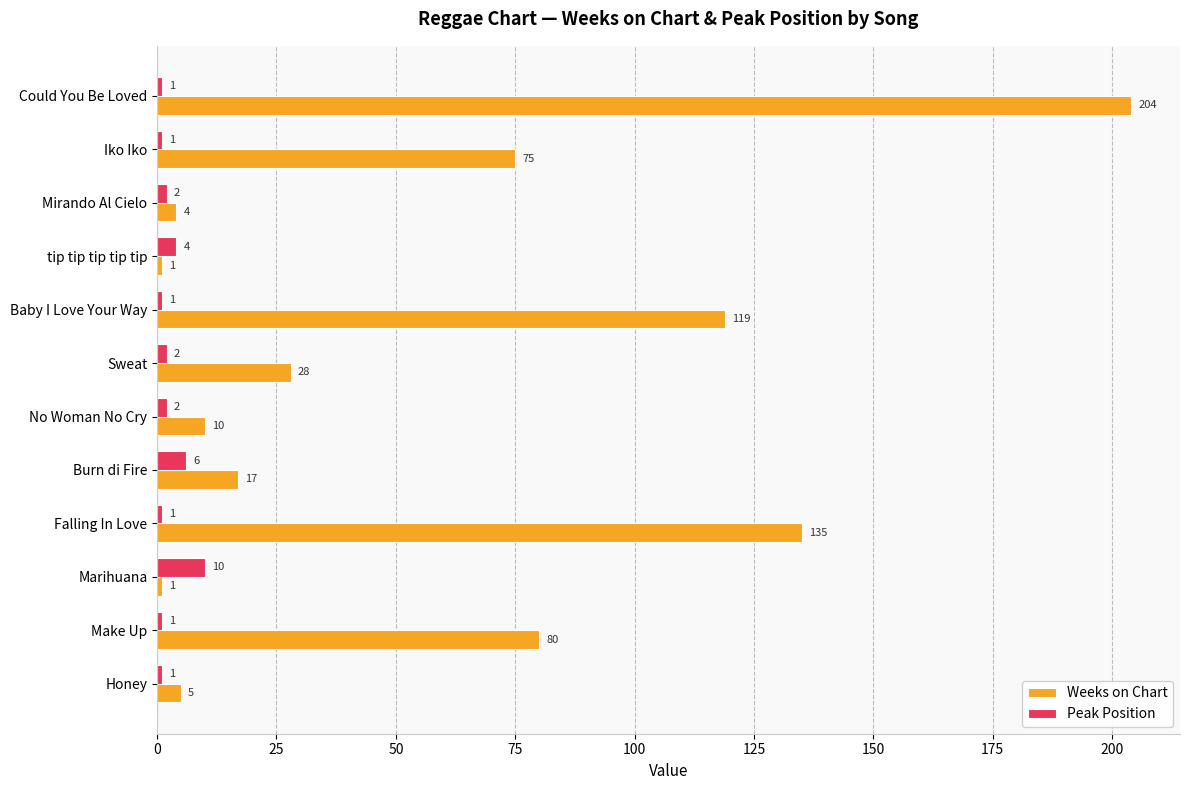

The Peak Position series shows 1 at Honey. True or false?

True